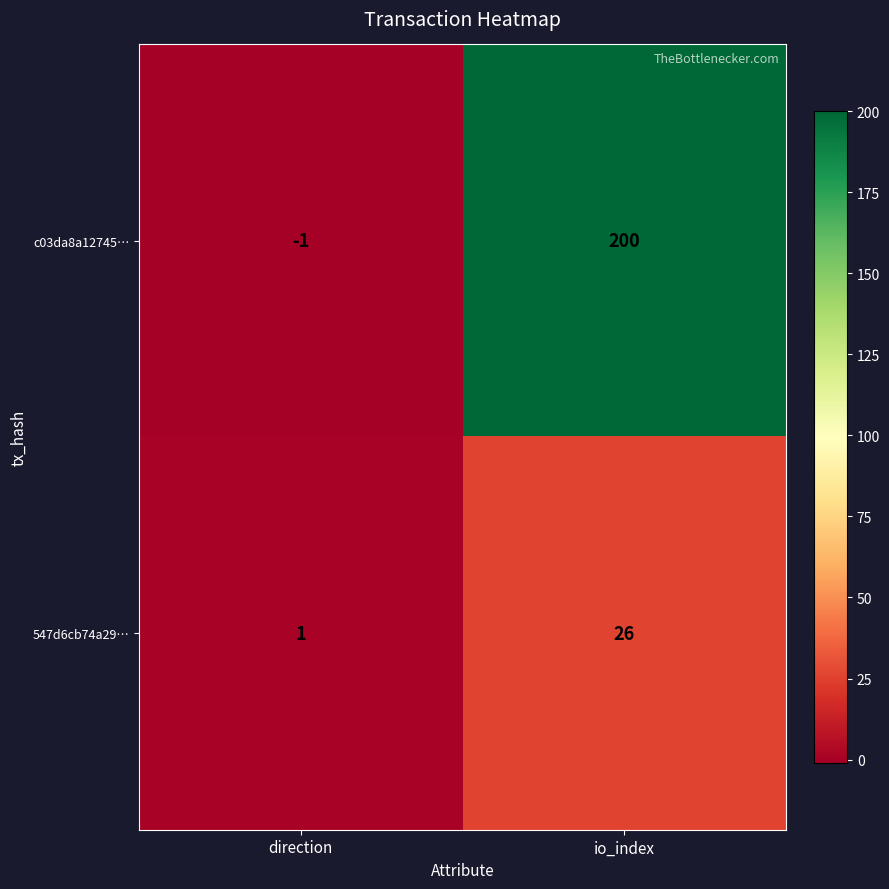

At which label does 547d6cb74a29… reach its minimum?

direction